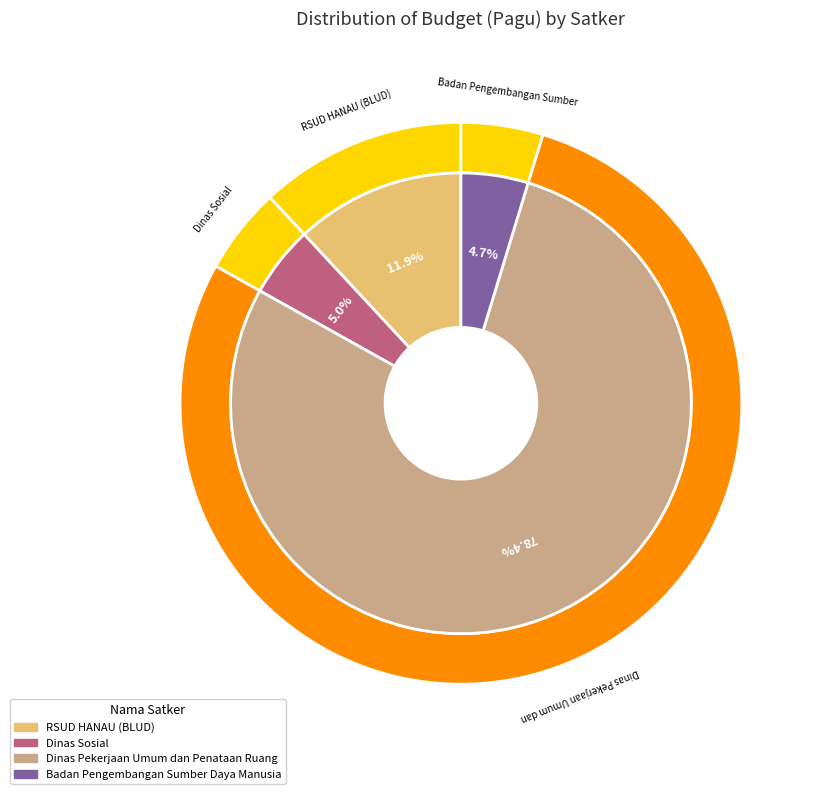

True or false: Badan Pengembangan Sumber Daya Manusia accounts for 14% of the total.

False